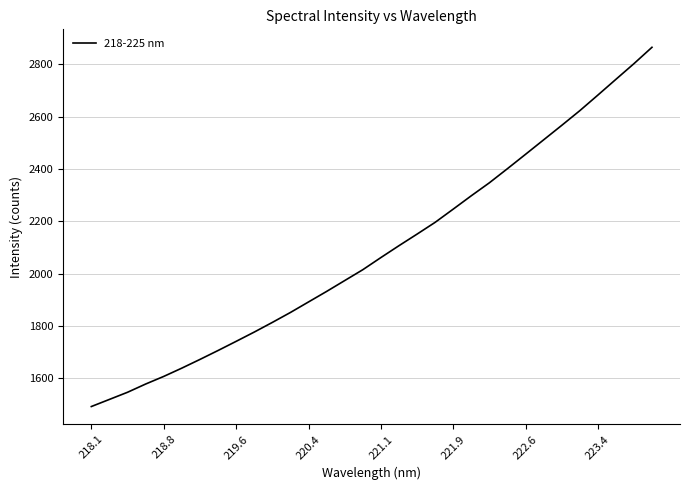

What is the greatest value displayed?

2864.8